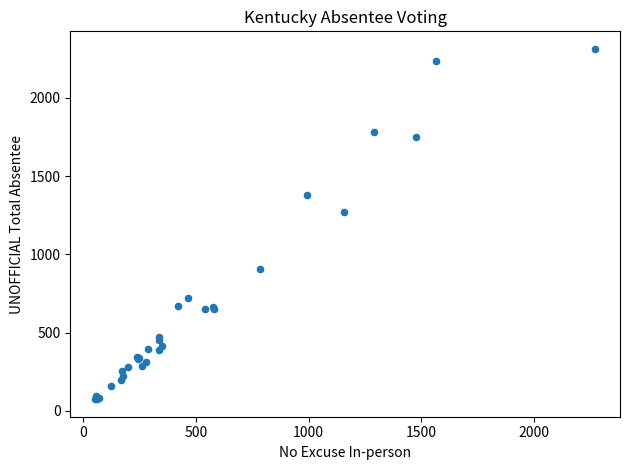

What Y value in the scatter plot is closest to 1194?

1274